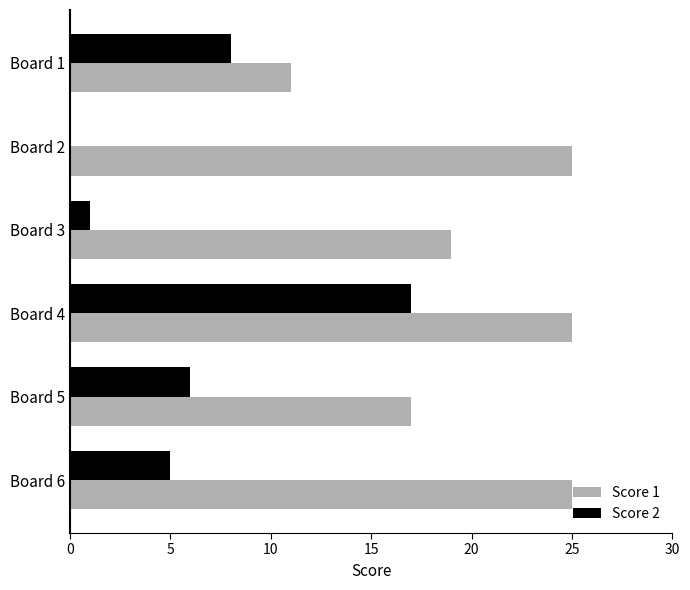

True or false: Score 1 has a value of 8 at Board 5.

False